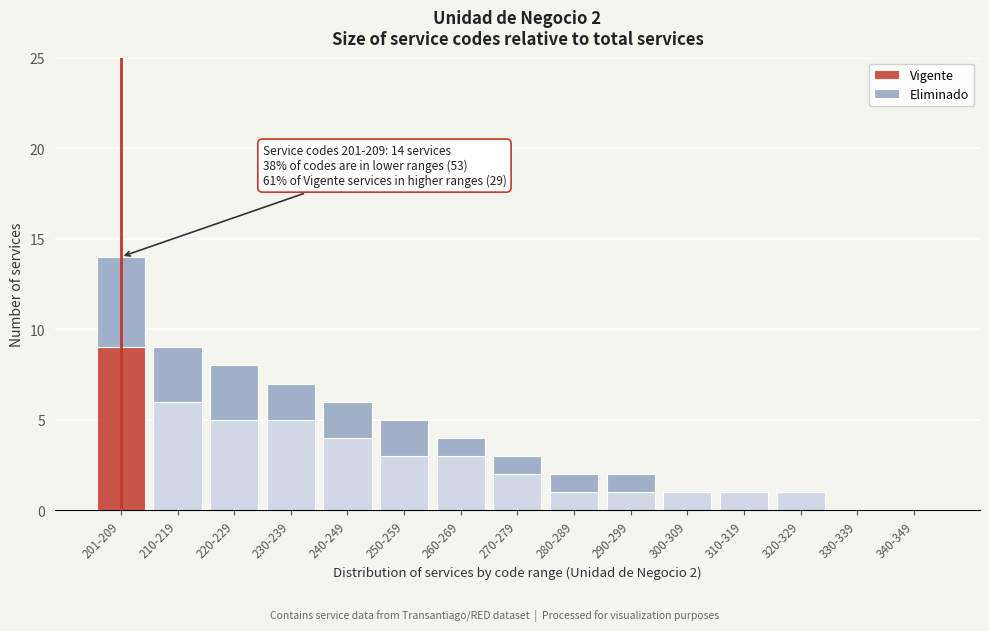

Reading right to left, list the values for the Vigente series.

340-349=0	330-339=0	320-329=1	310-319=1	300-309=1	290-299=1	280-289=1	270-279=2	260-269=3	250-259=3	240-249=4	230-239=5	220-229=5	210-219=6	201-209=9